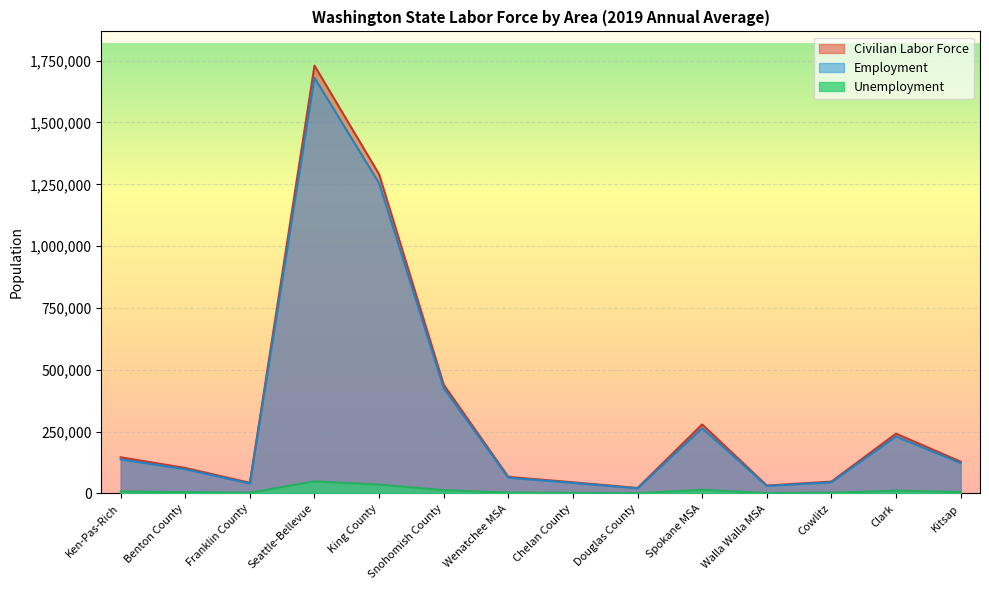

How many lines are shown in the chart?

3